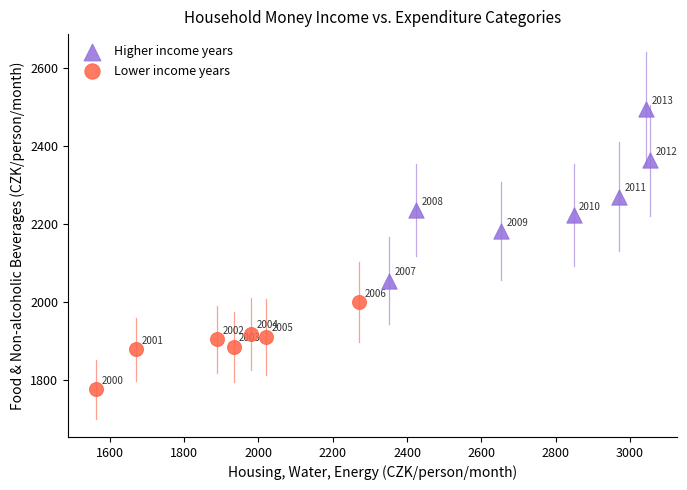

Which series has the largest Y range (max minus min)?

Higher income years